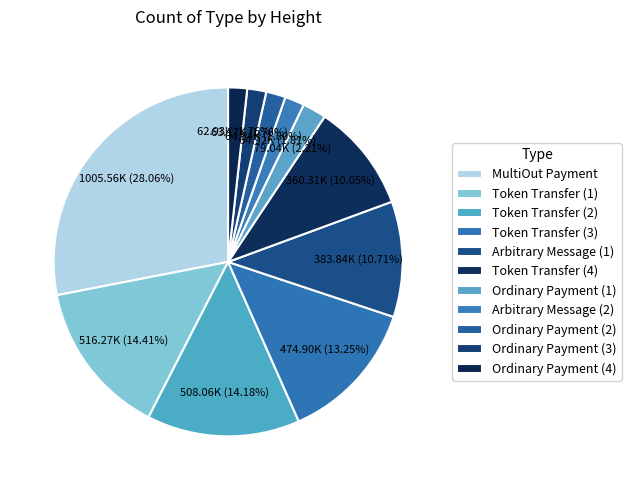

Rank the categories by value from lowest to highest.

62934, 63168, 64640, 64921, 79035, 360305, 383838, 474897, 508062, 516270, 1005560